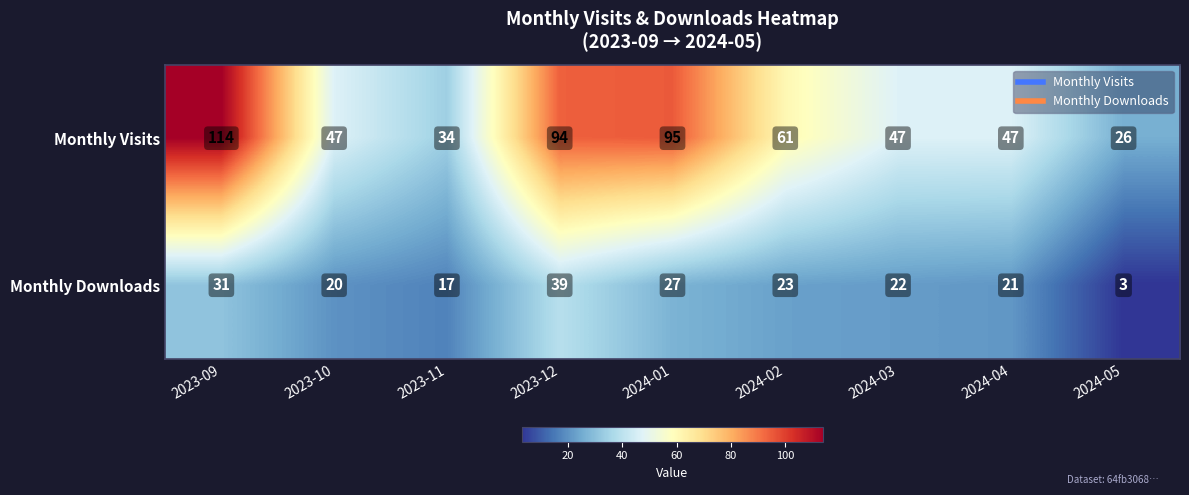

Between 2023-09 and 2024-02, which series saw the biggest shift?

Monthly Visits